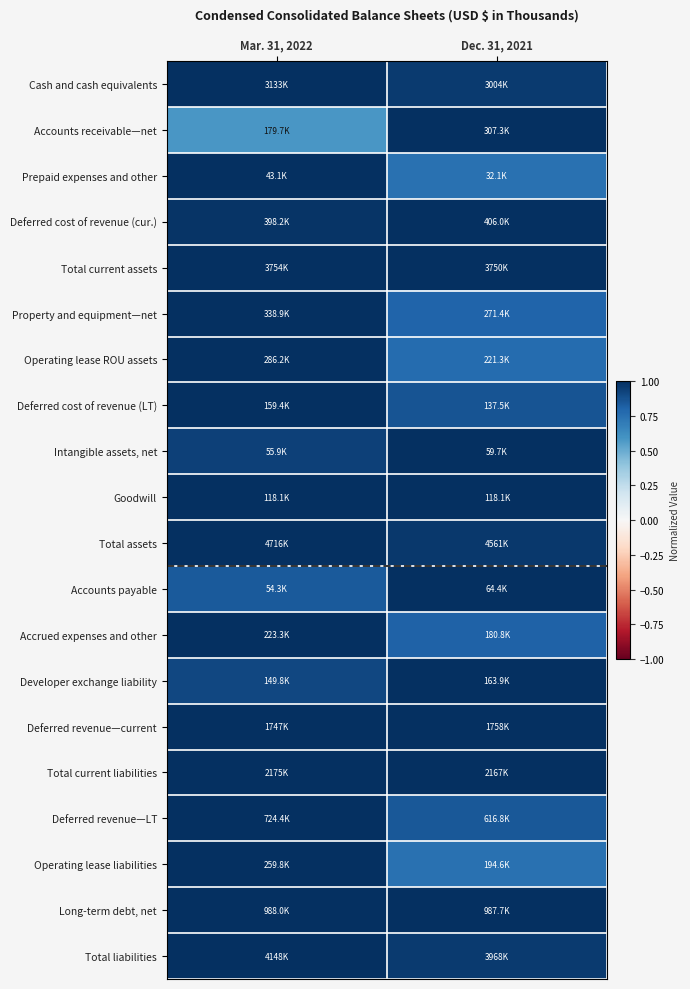

Between Dec. 31, 2021 and Mar. 31, 2022, which is larger?

Mar. 31, 2022